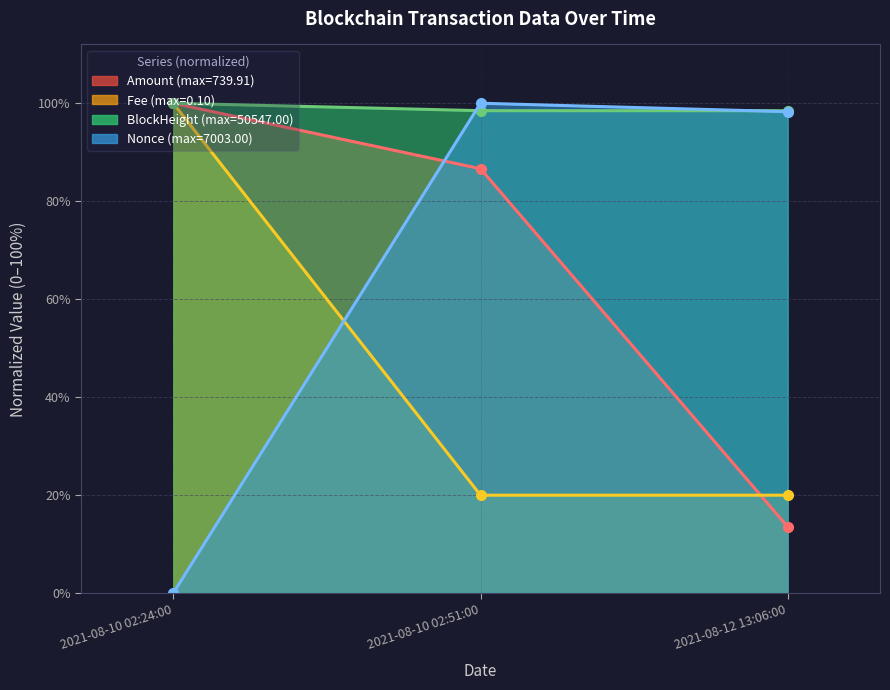

Does the chart have visible grid lines?

Yes